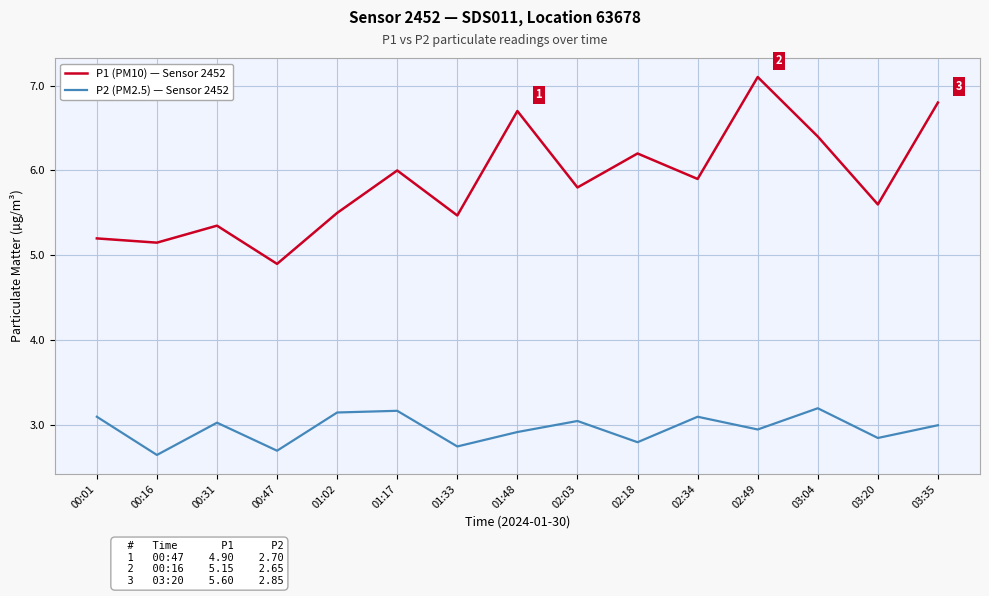

At which category is the sum across all series the highest?

02:49